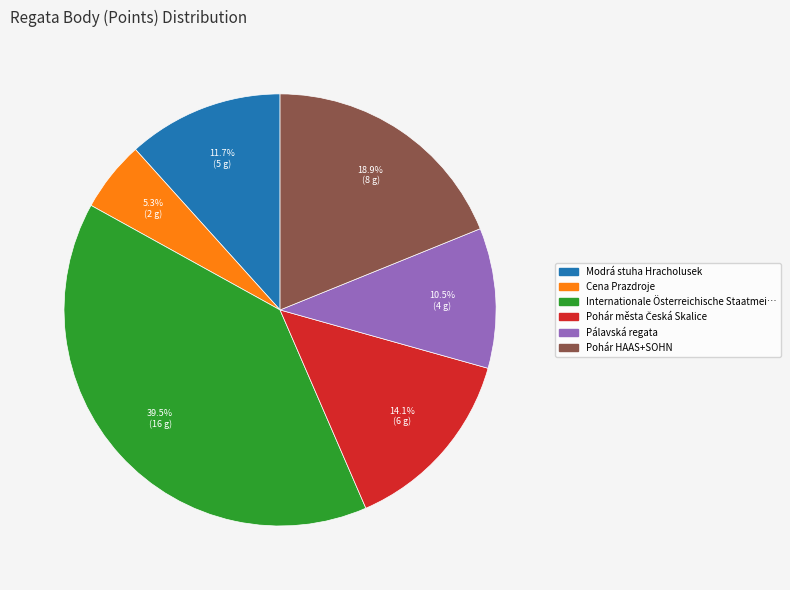

Is there a majority slice in this chart?

No